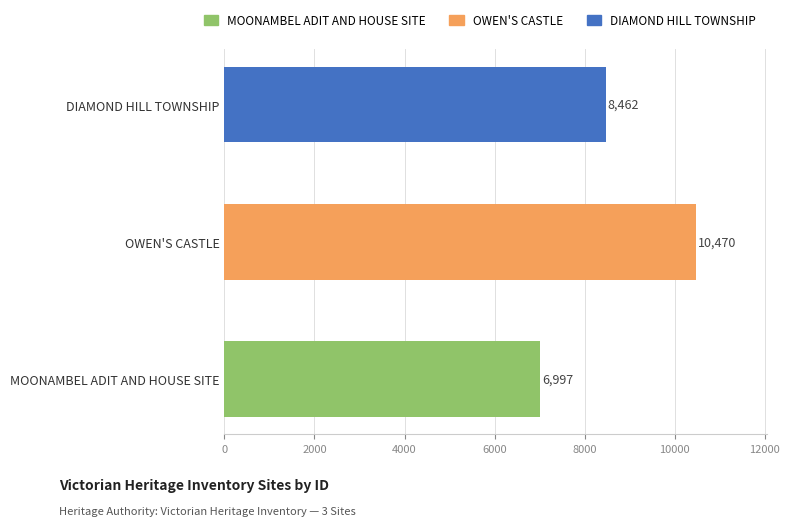

List the labels in order of value, largest first.

OWEN'S CASTLE, DIAMOND HILL TOWNSHIP, MOONAMBEL ADIT AND HOUSE SITE